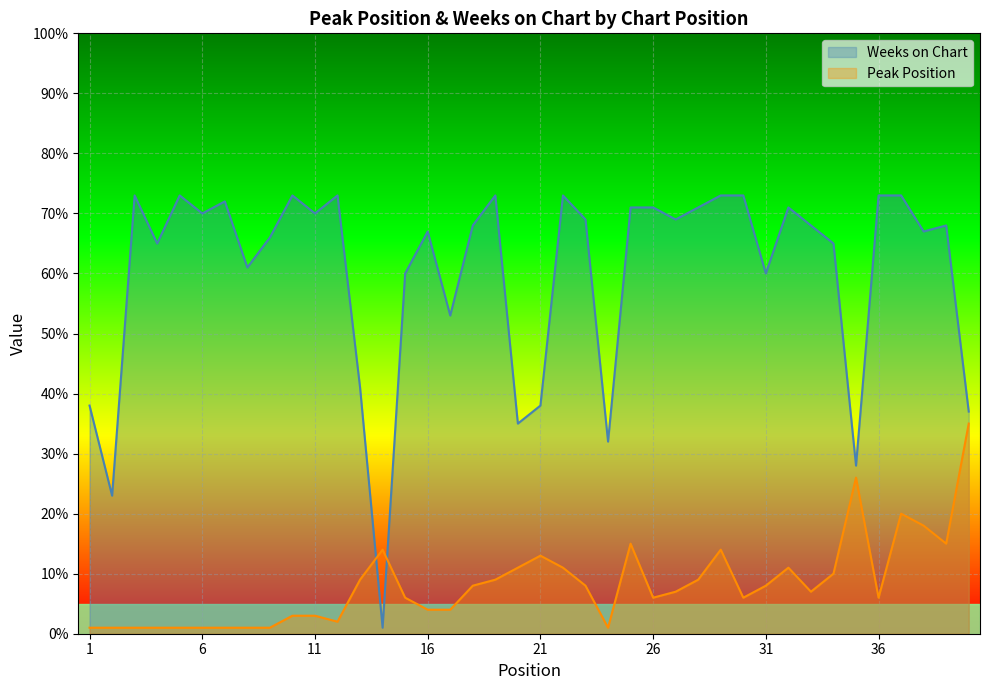

True or false: Weeks on Chart has a value of 15 at 8.

False